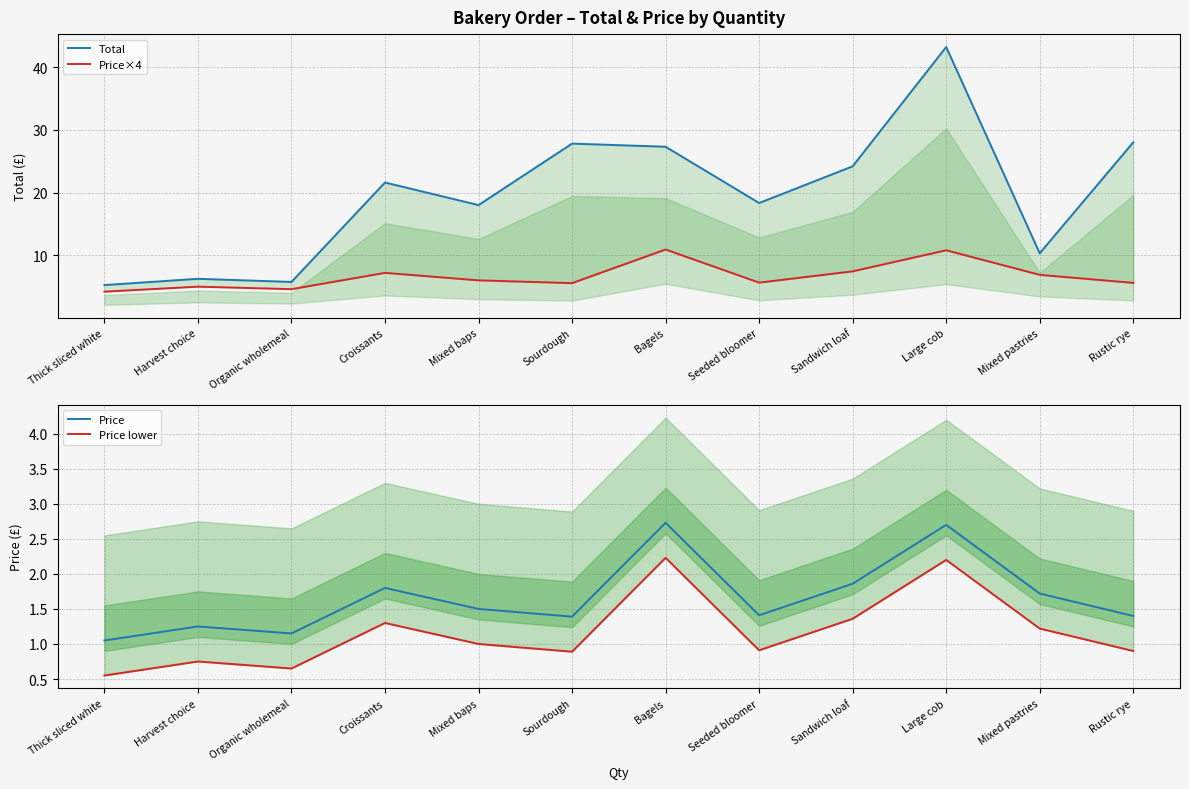

What are all the series names shown in the legend?

Total, Price×4, Price, Price lower